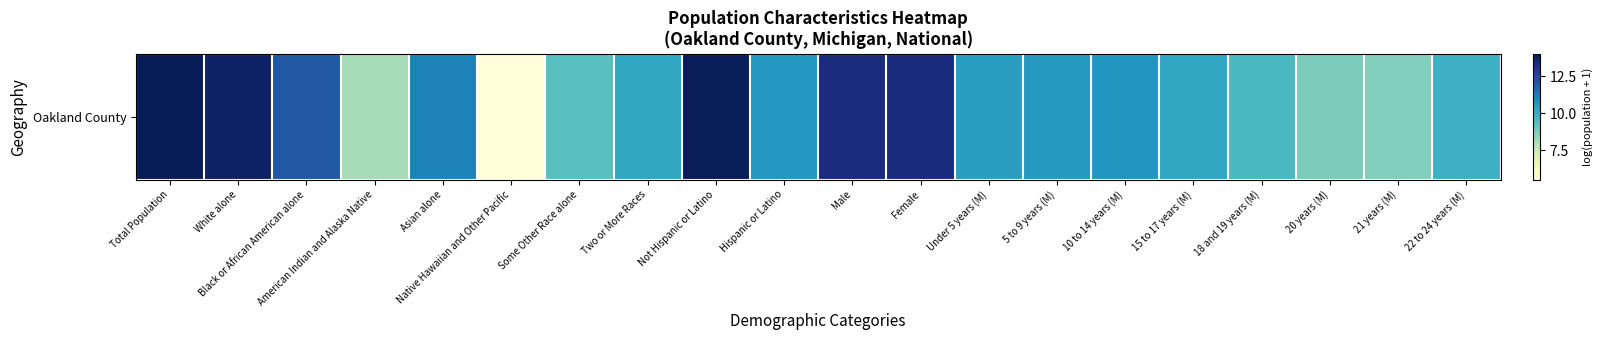

What value does the data have at American Indian and Alaska Native?

8.1